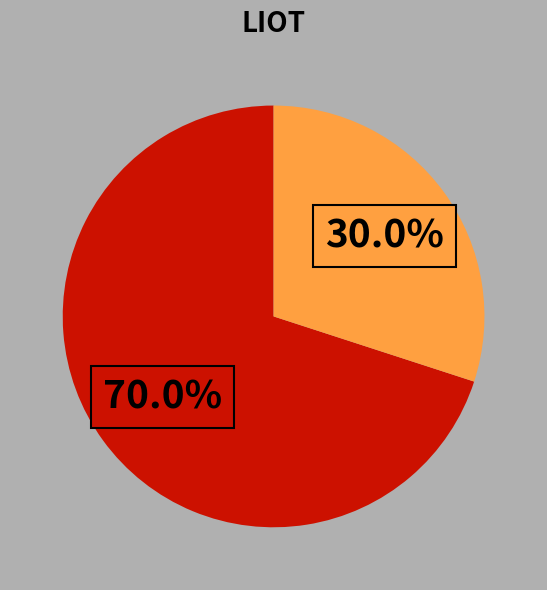

Is there any slice that represents more than half of the pie?

Yes